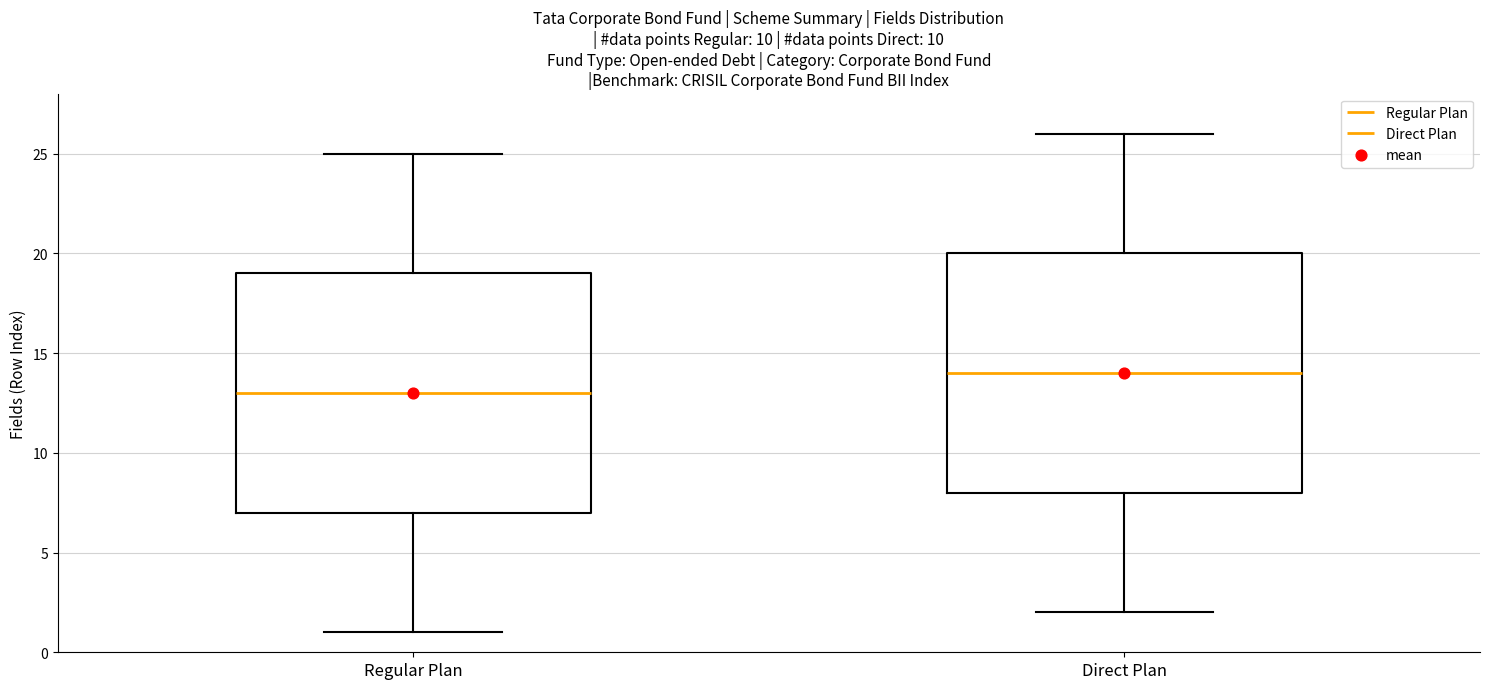

Reading left to right, read every box against the y-axis: the position of its median line, the range the box covers, and the ends of its whiskers. The values are not printed on the chart, so give them approximately, as read against the axis.

Regular Plan: median 13, box 7 to 19, whiskers 1 to 25
Direct Plan: median 14, box 8 to 20, whiskers 2 to 26